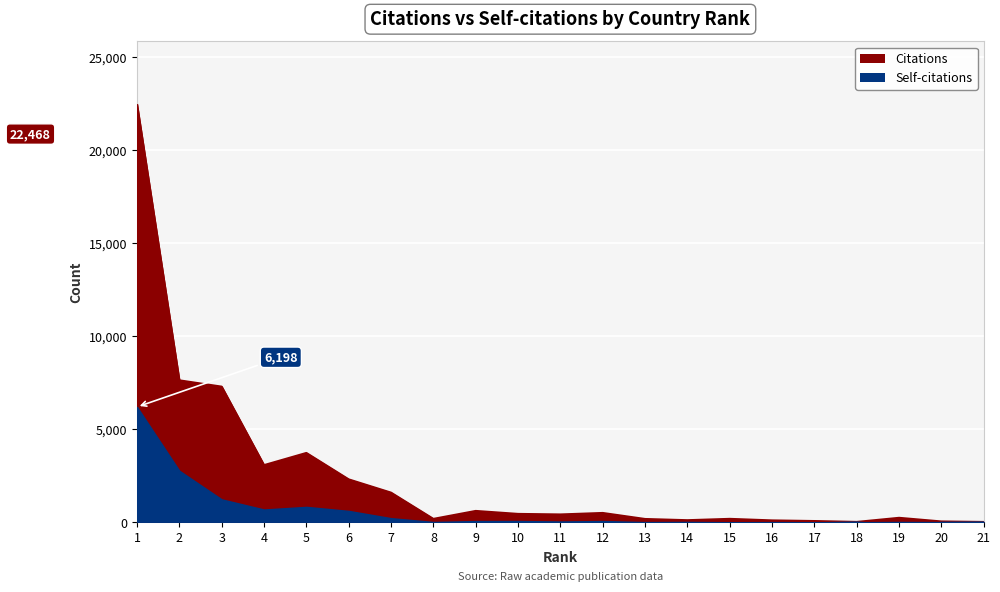

What is the difference between the Self-citations values at 14 and 18?

17